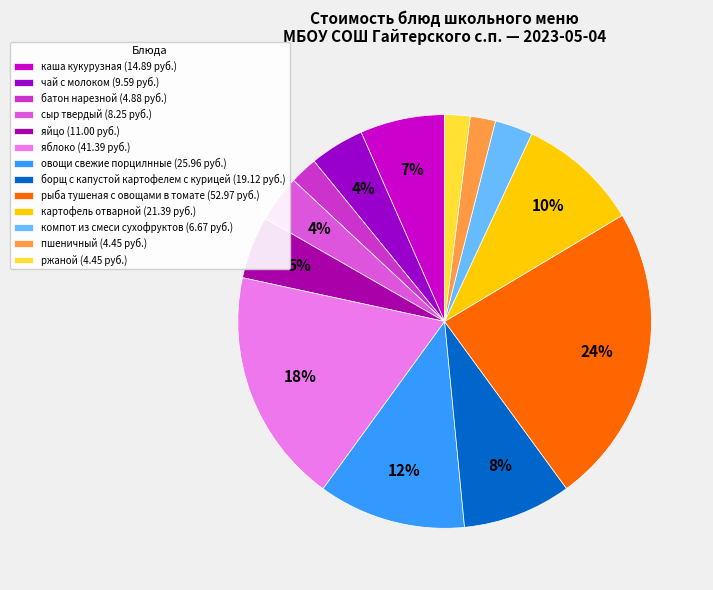

True or false: борщ с капустой картофелем с курицей accounts for 8% of the total.

True